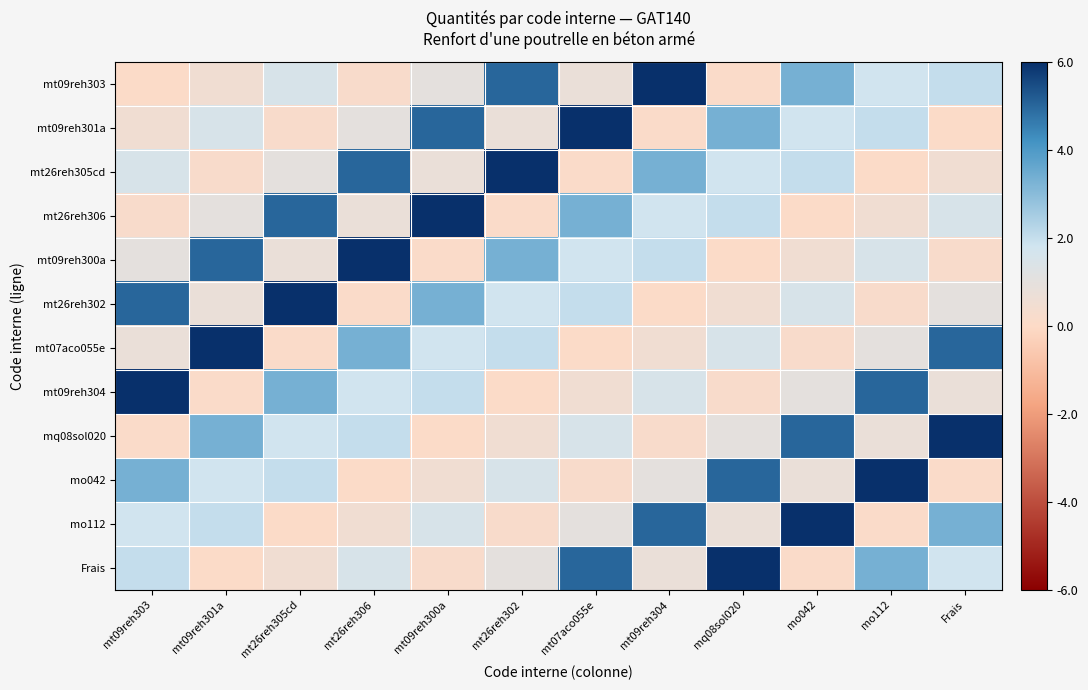

What is the difference between the highest and lowest values at mt26reh302?

6.0